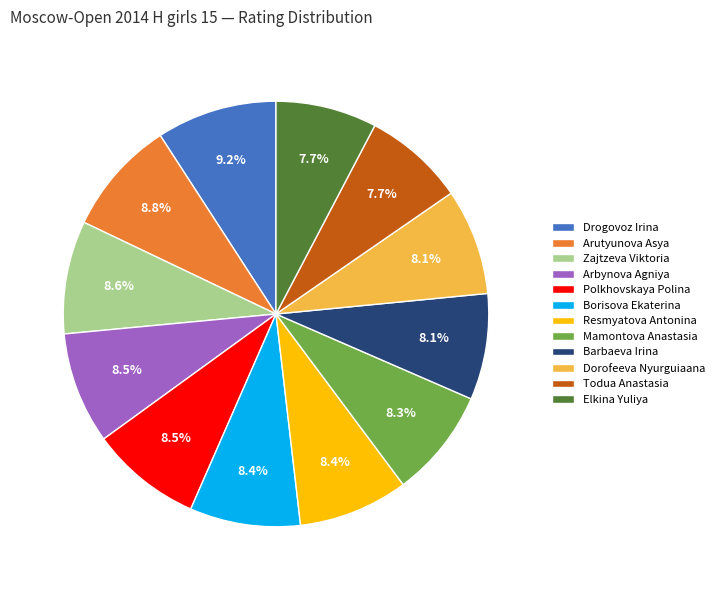

Is it true that Dorofeeva Nyurguiaana is 22% of the pie?

False